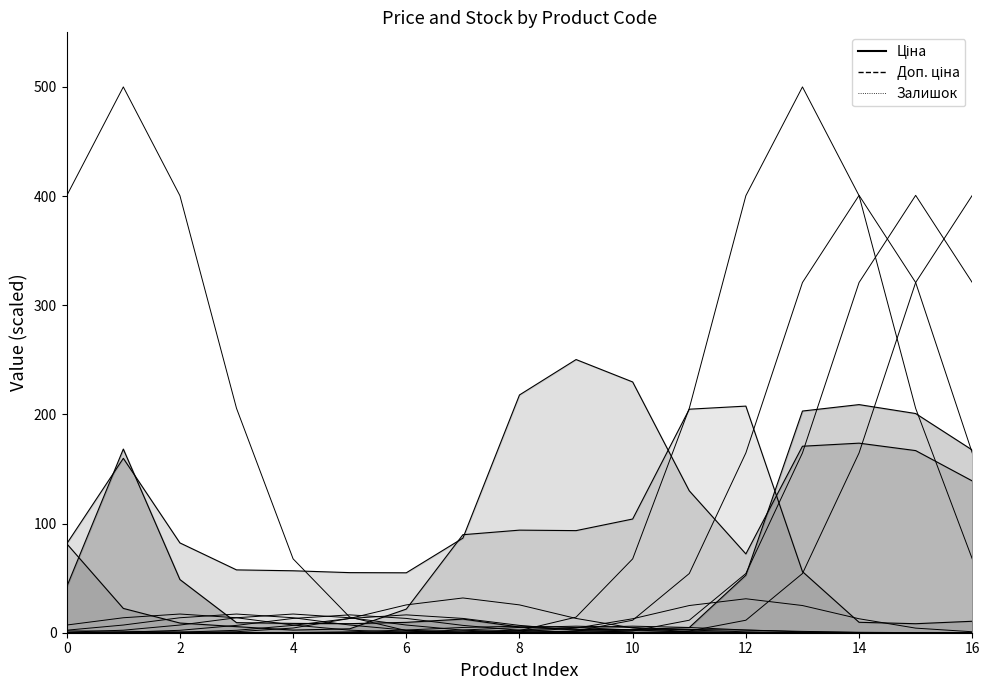

The value at 11 is 0.0. True or false?

False